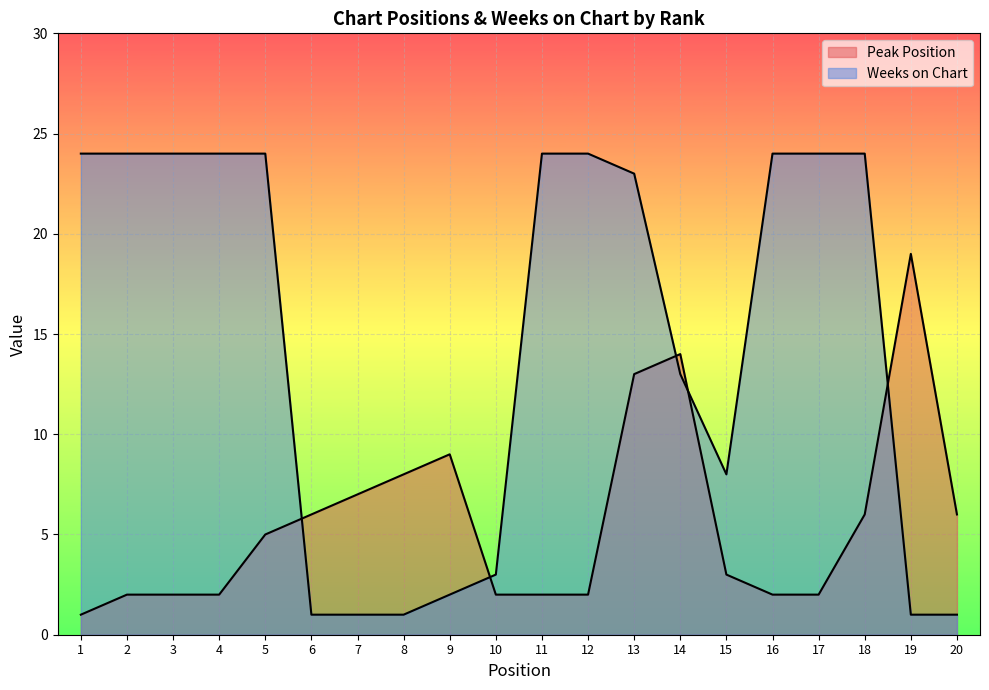

True or false: Weeks on Chart has a value of 37 at 3.

False